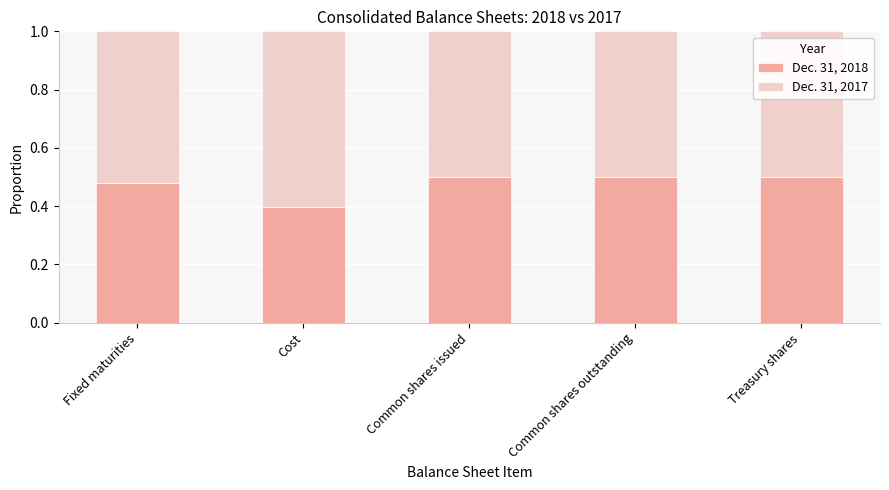

The value of Dec. 31, 2018 at Common shares issued is 0.2. True or false?

False